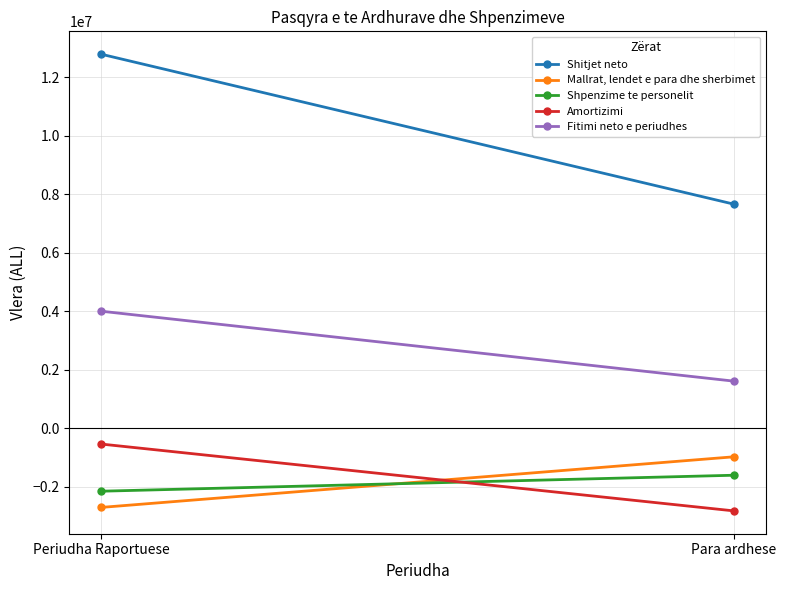

What is the difference between the maximum and minimum values in the Shpenzime te personelit series?

545861